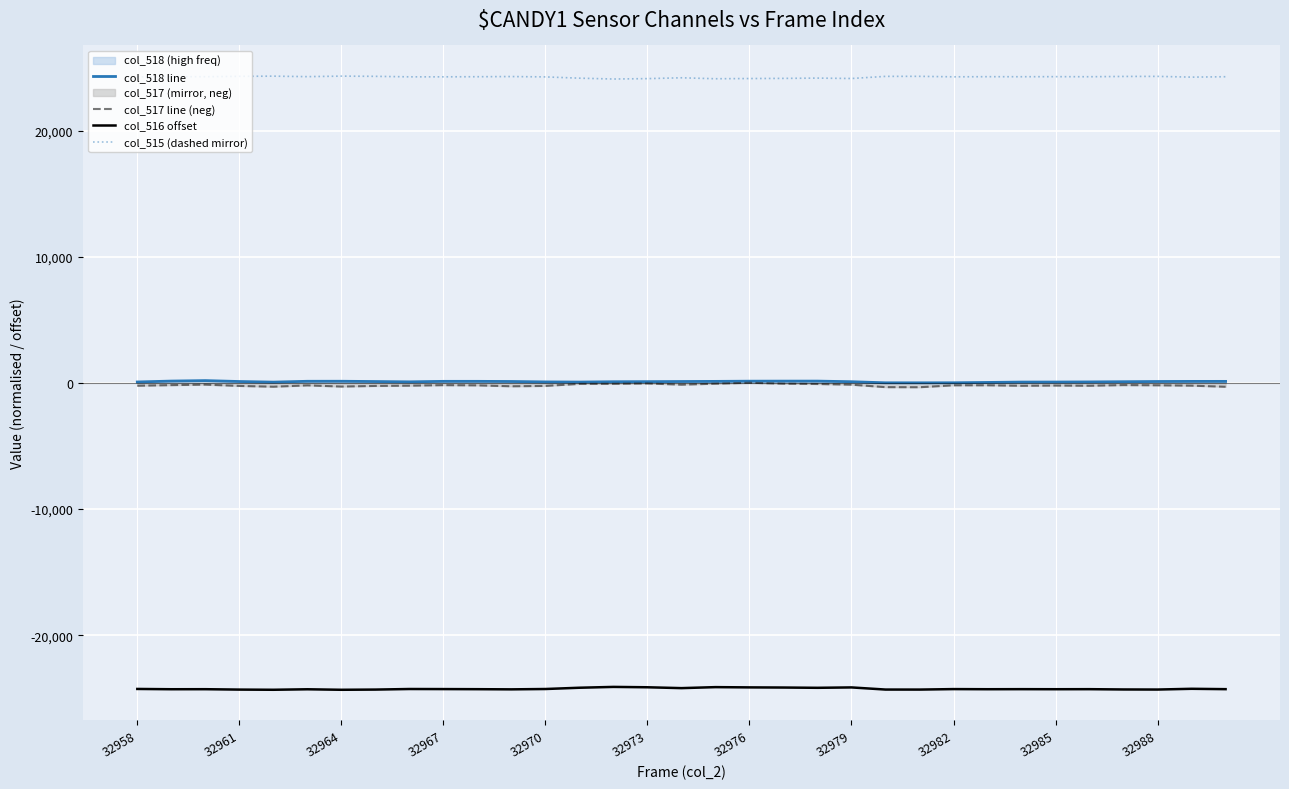

What is the greatest value displayed?

24330